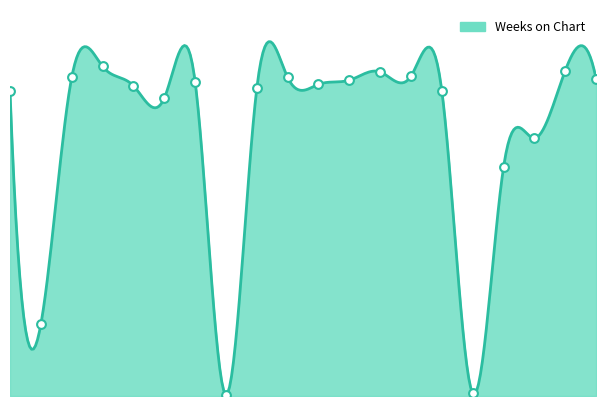

Between 15 and 16, which is larger?

15